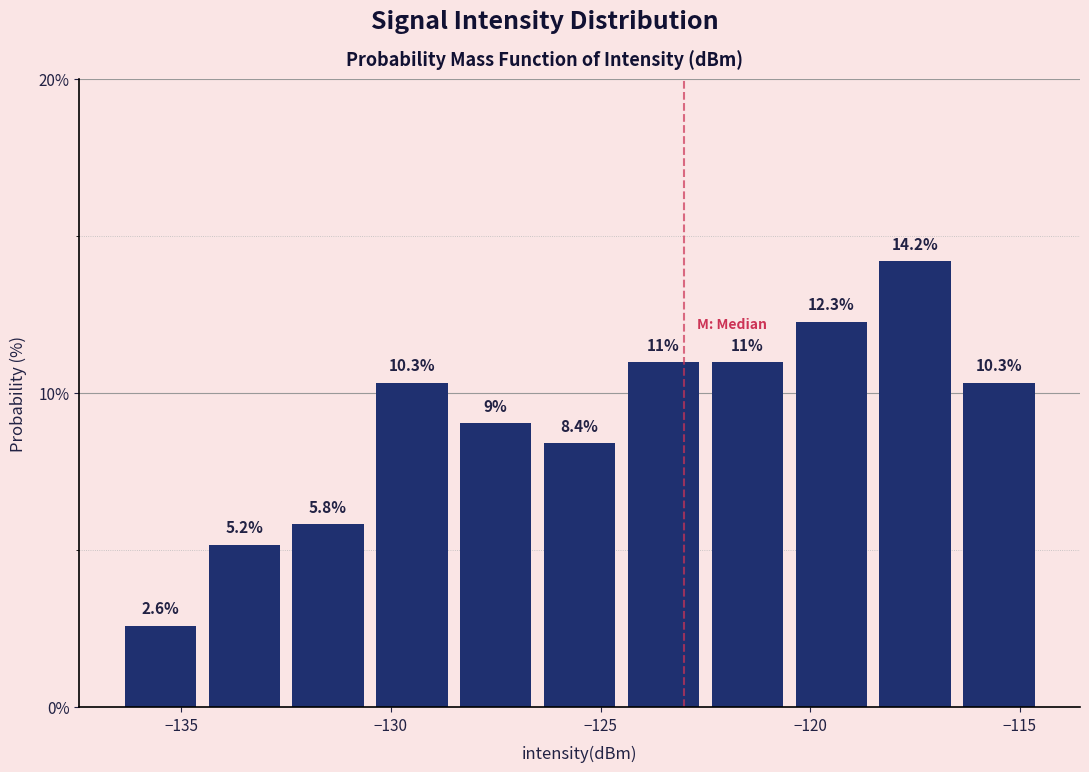

What is the height of the bar covering -126.5 to -124.5 on the x-axis?

8.4